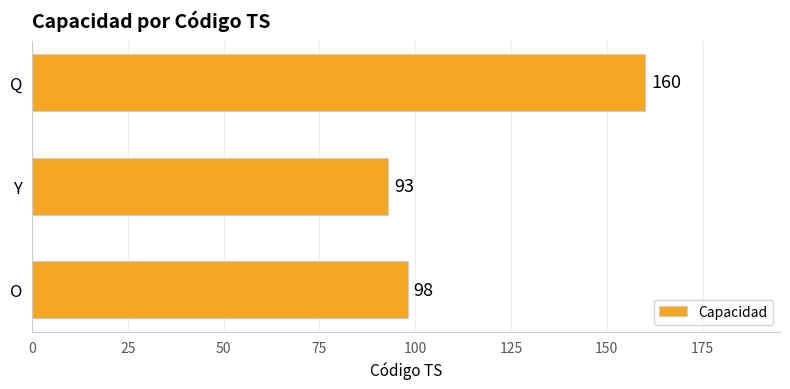

What is the sum of all values?

351